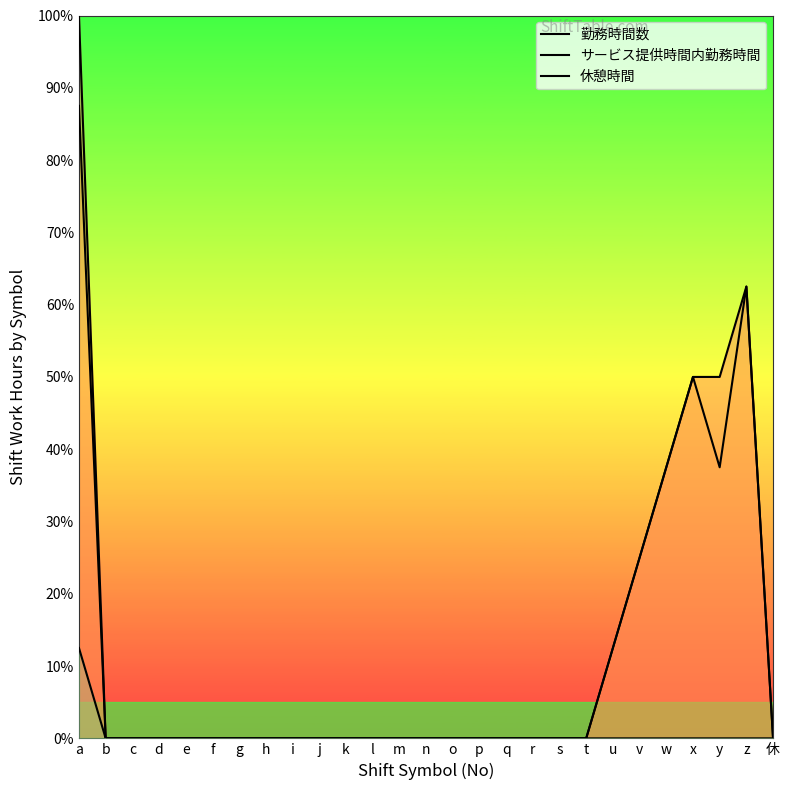

True or false: 勤務時間数 and サービス提供時間内勤務時間 intersect in this chart.

False